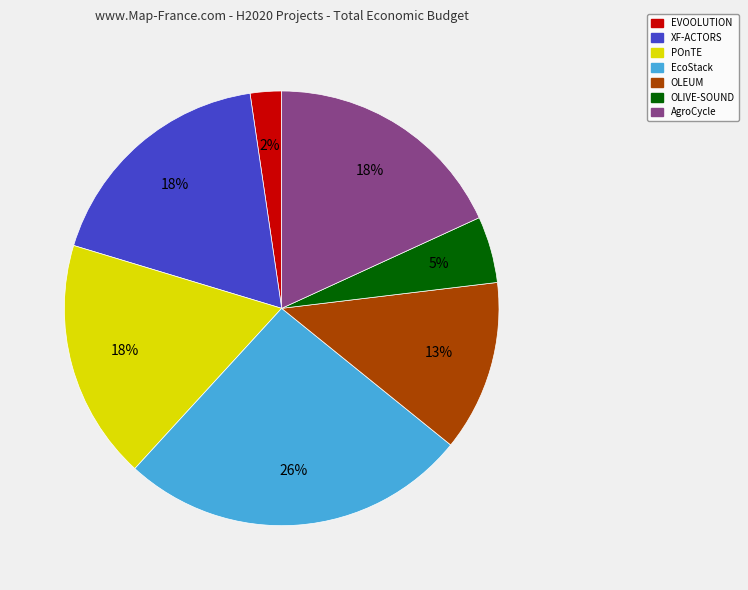

What percentage is the XF-ACTORS slice, to the nearest percent?

18%